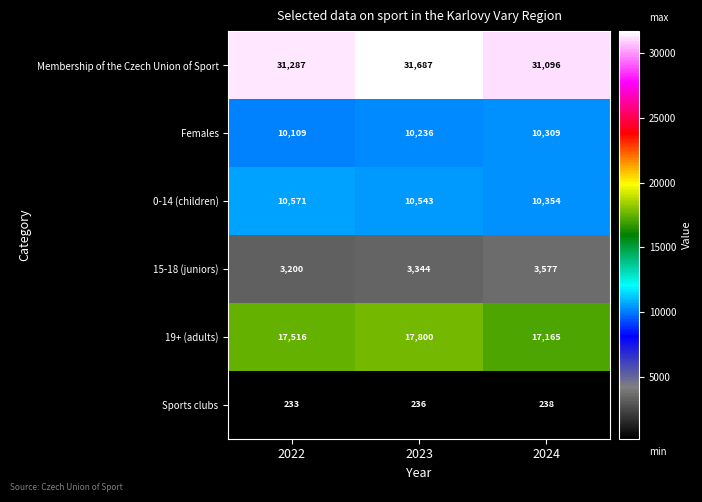

Which series has the largest range (max minus min)?

19+ (adults)